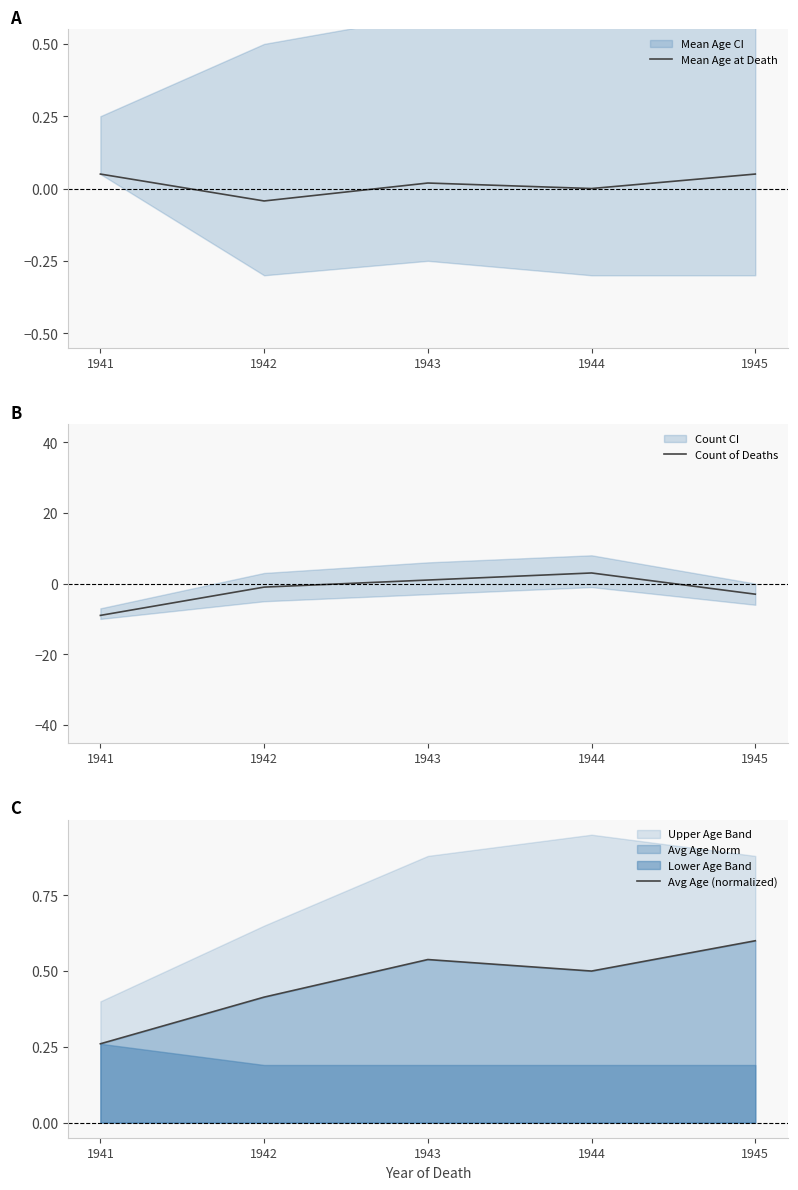

Reading left to right, extract all data points from this chart.

Mean Age at Death: 0.1	-0.0	0.0	0.0	0.1
Count of Deaths: -9.0	-1.0	1.0	3.0	-3.0
Avg Age (normalized): 0.3	0.4	0.5	0.5	0.6